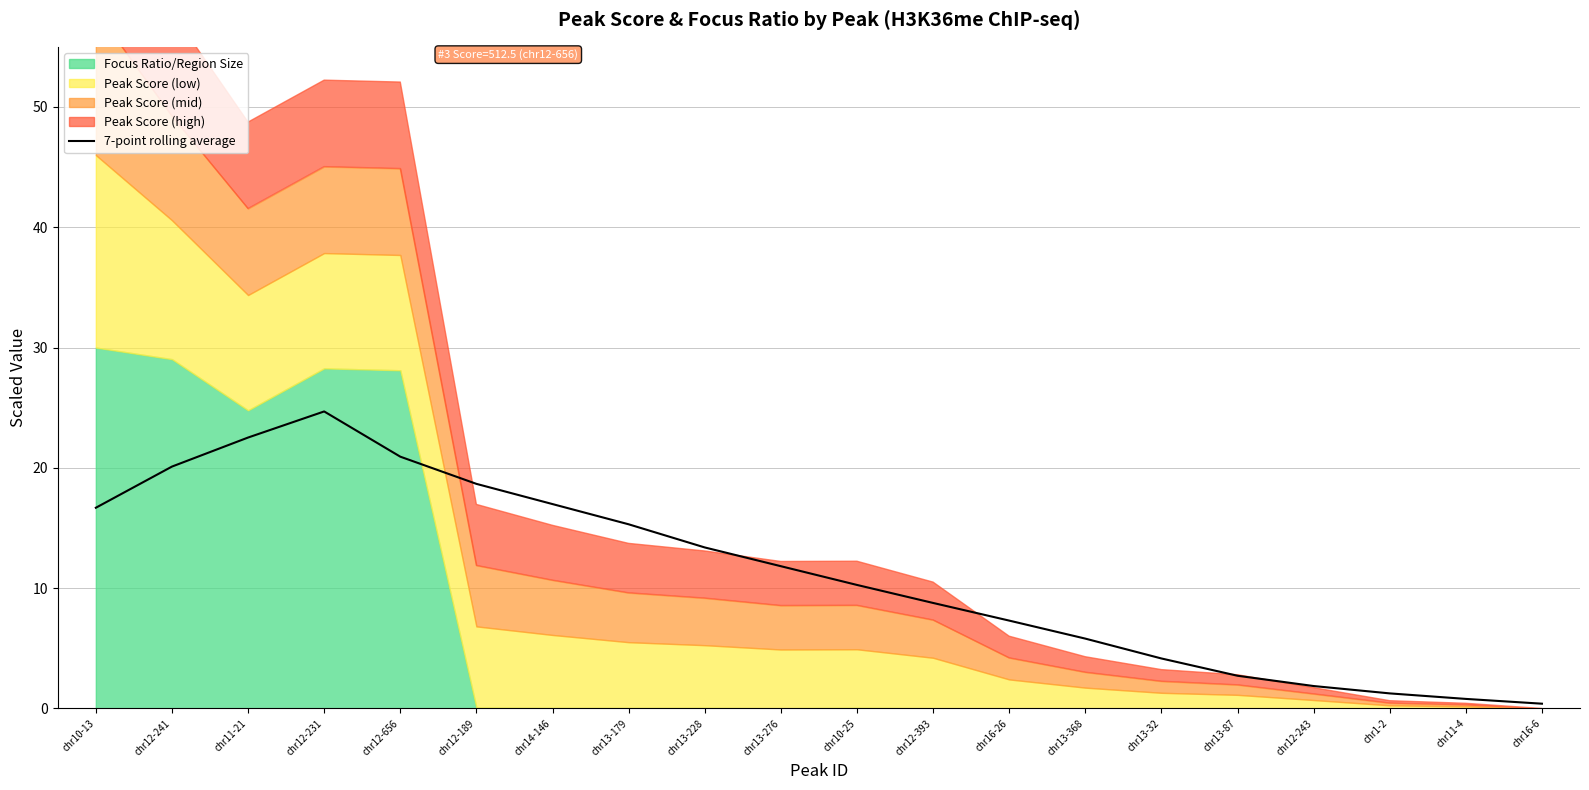

At which label is the value closest to 12?

chr13-276